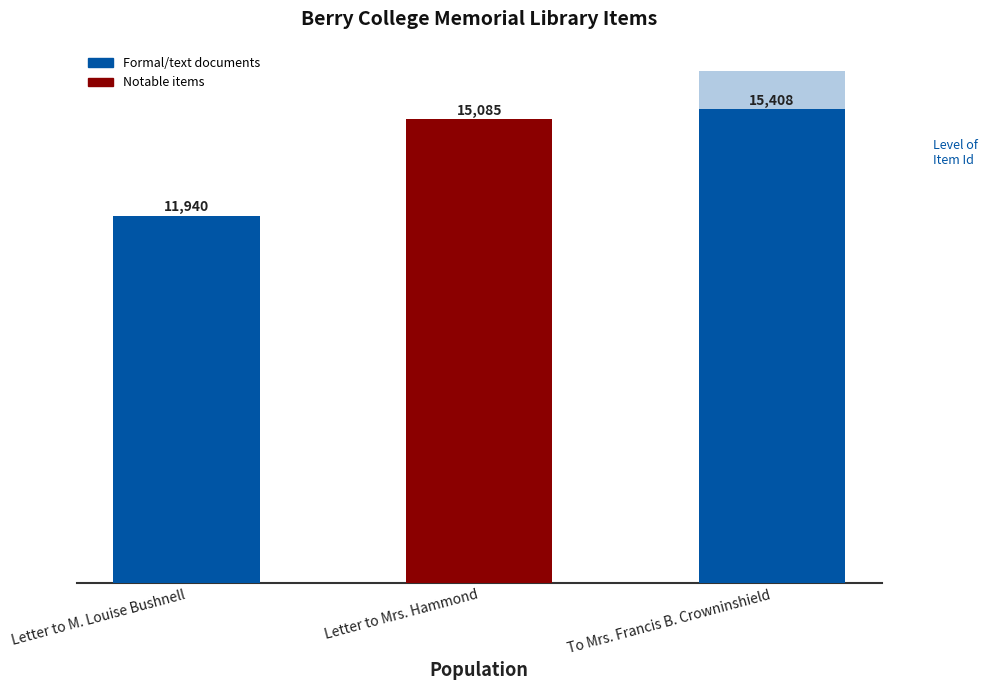

True or false: the data shows 11940 at Letter to M. Louise Bushnell.

True